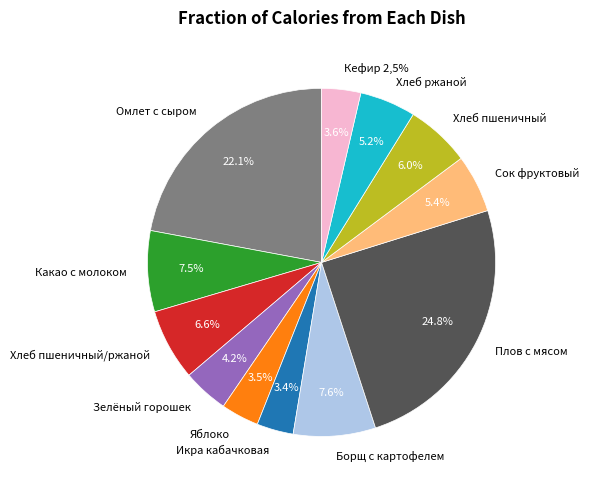

To the nearest percent, what is the combined percentage of Яблоко and Плов с мясом?

28%